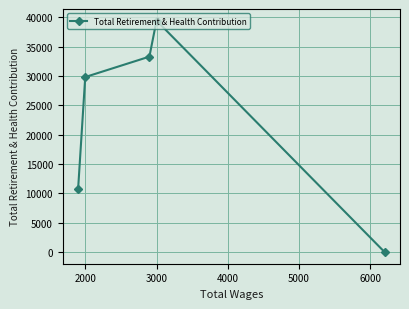

True or false: the data has more than 1 interior local peaks.

False